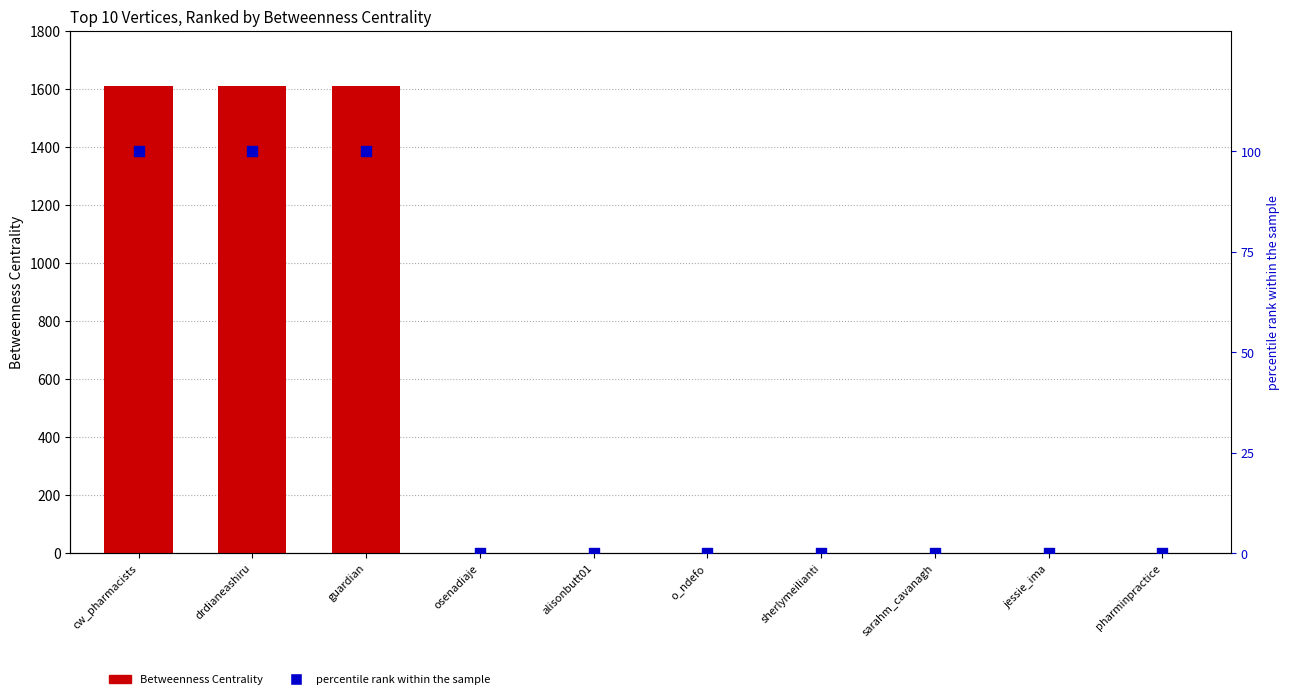

Is the value of Betweenness Centrality at alisonbutt01 greater than the value of percentile rank within the sample at guardian?

No